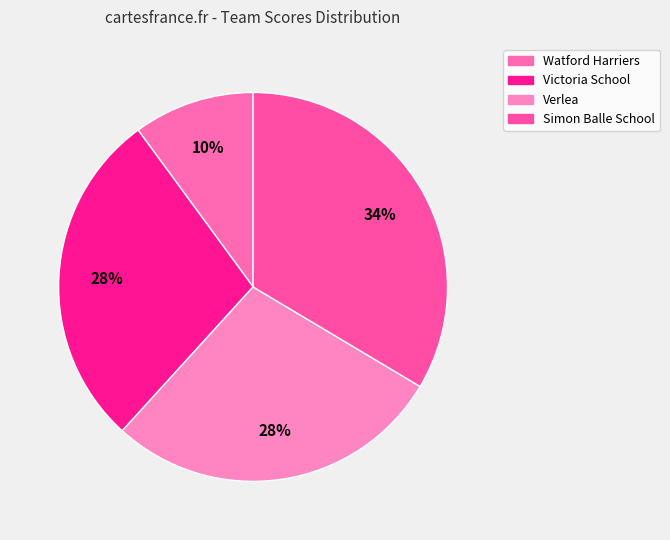

What percentage is the Watford Harriers slice, to the nearest percent?

10%